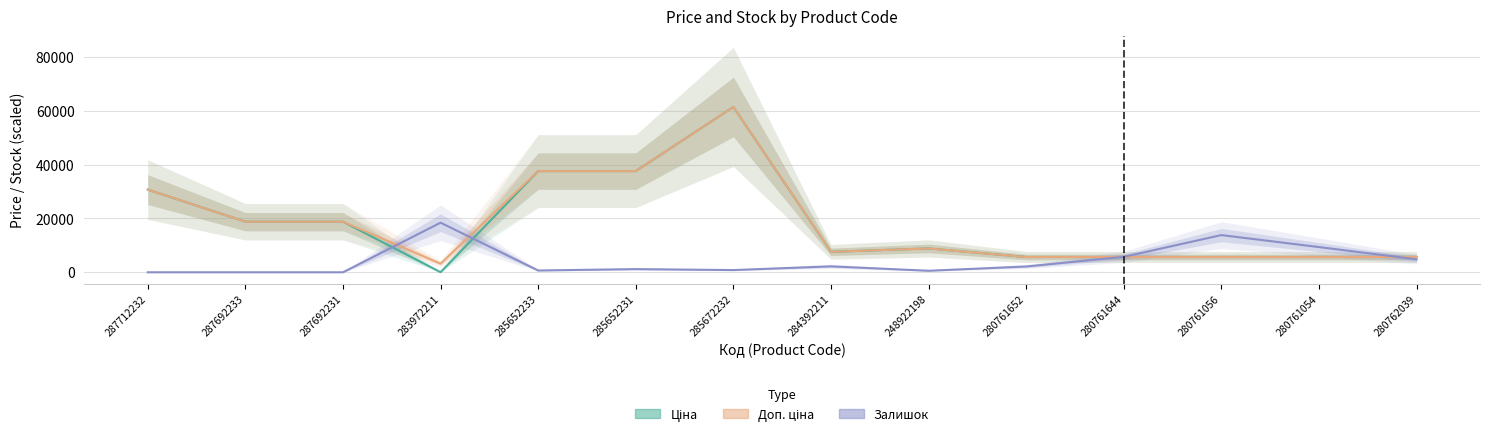

What position from the left is 280762039?

14